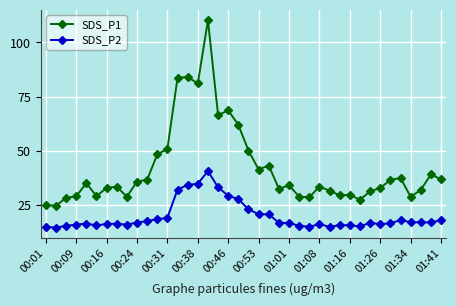

What is the sum of all SDS_P1 values?

1684.7